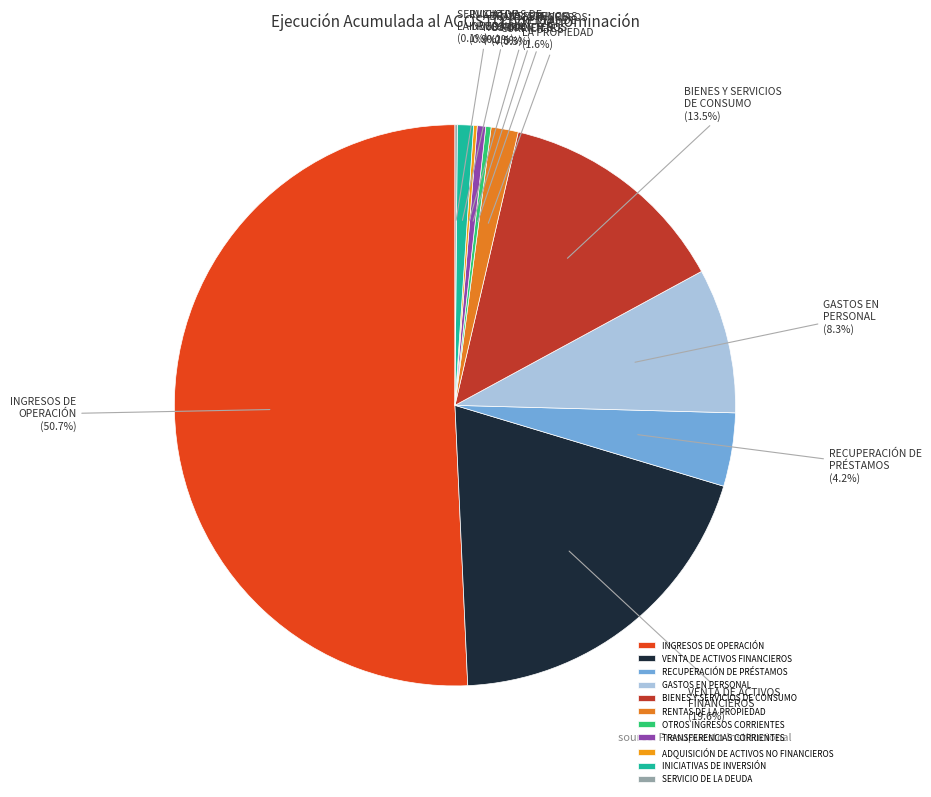

Is INGRESOS DE OPERACIÓN the majority of the pie?

Yes